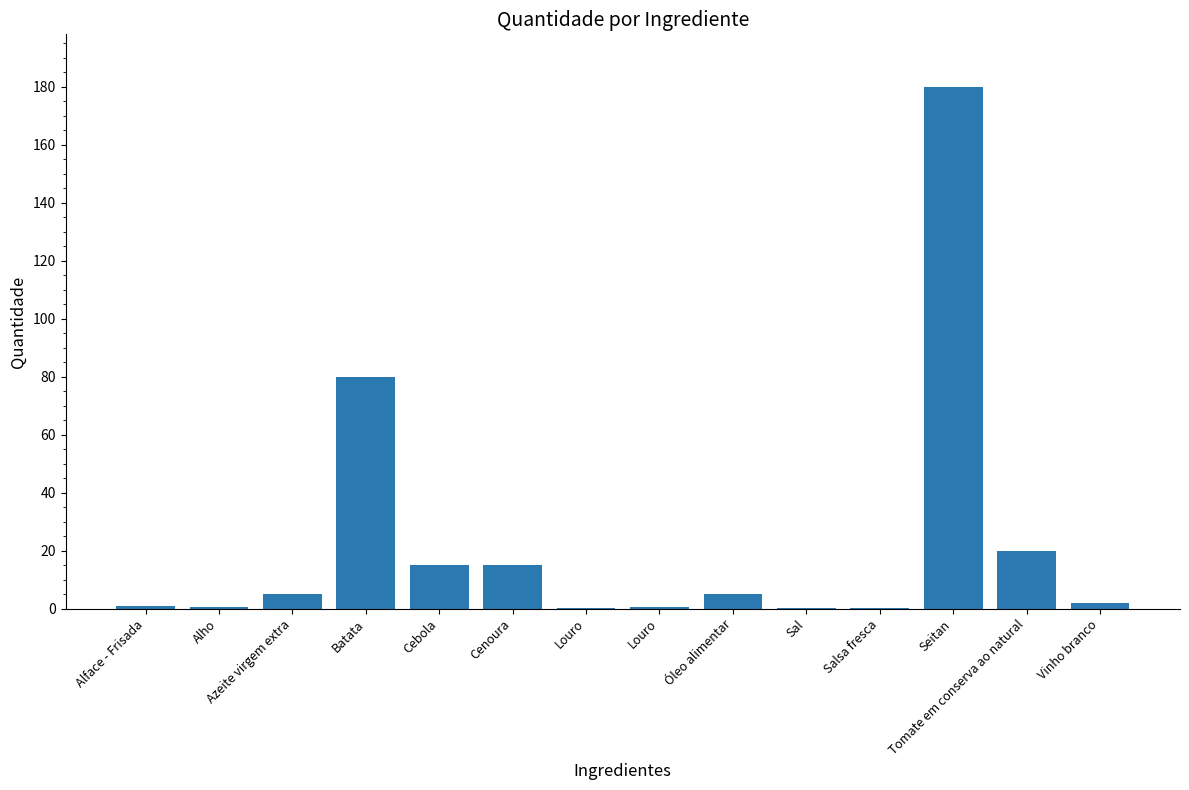

What value does the data have at Óleo alimentar?

5.0